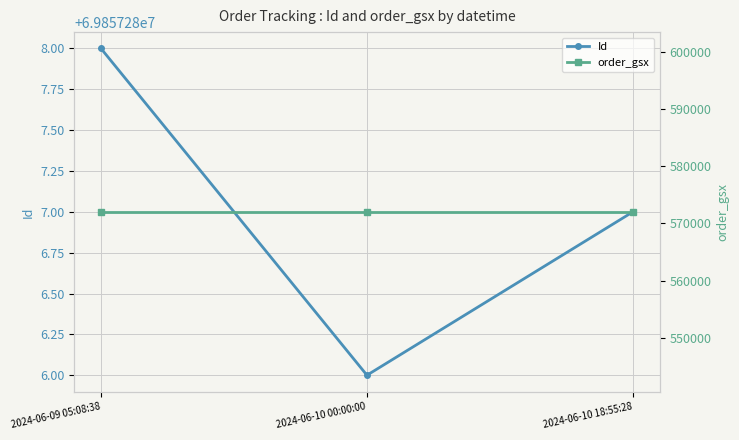

The value of order_gsx at 2024-06-10 00:00:00 is 217793. True or false?

False